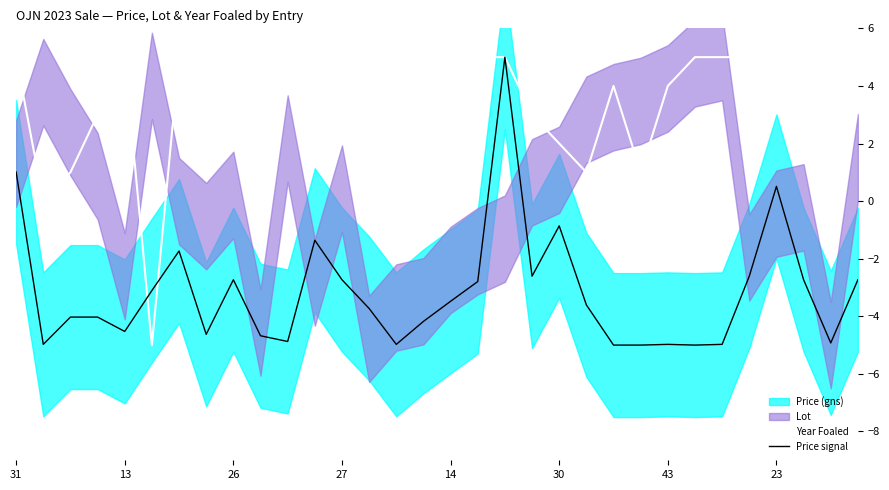

At how many categories does at least one series exceed 1?

27